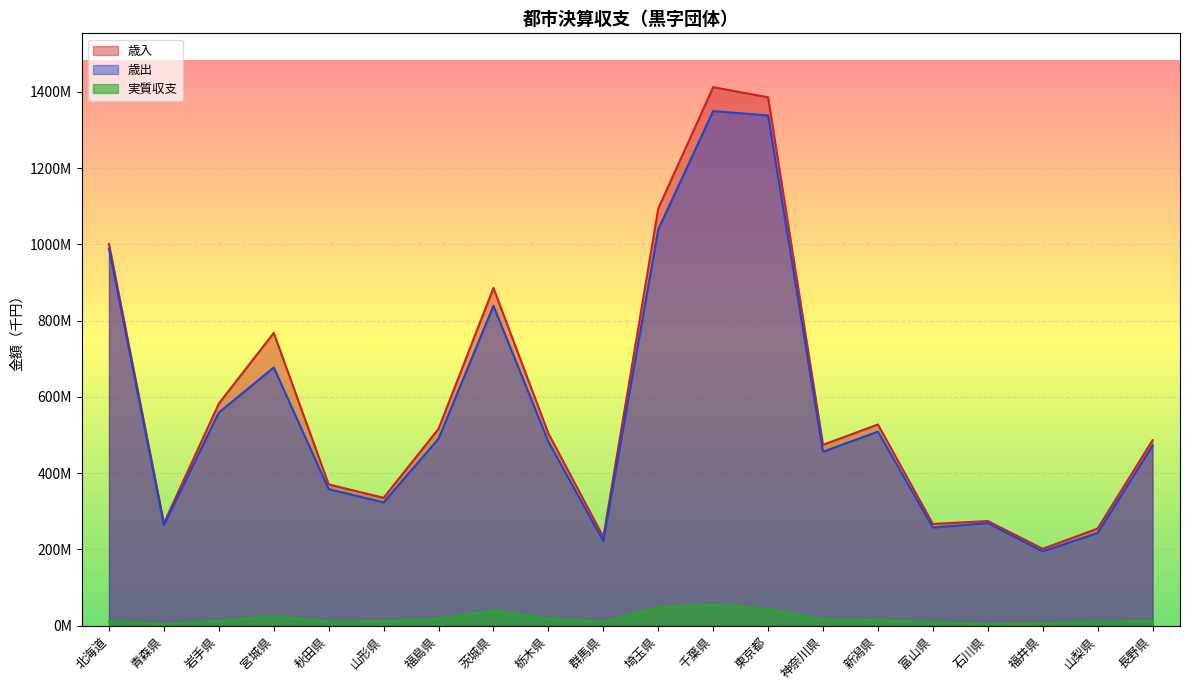

What position from the left is 石川県?

17